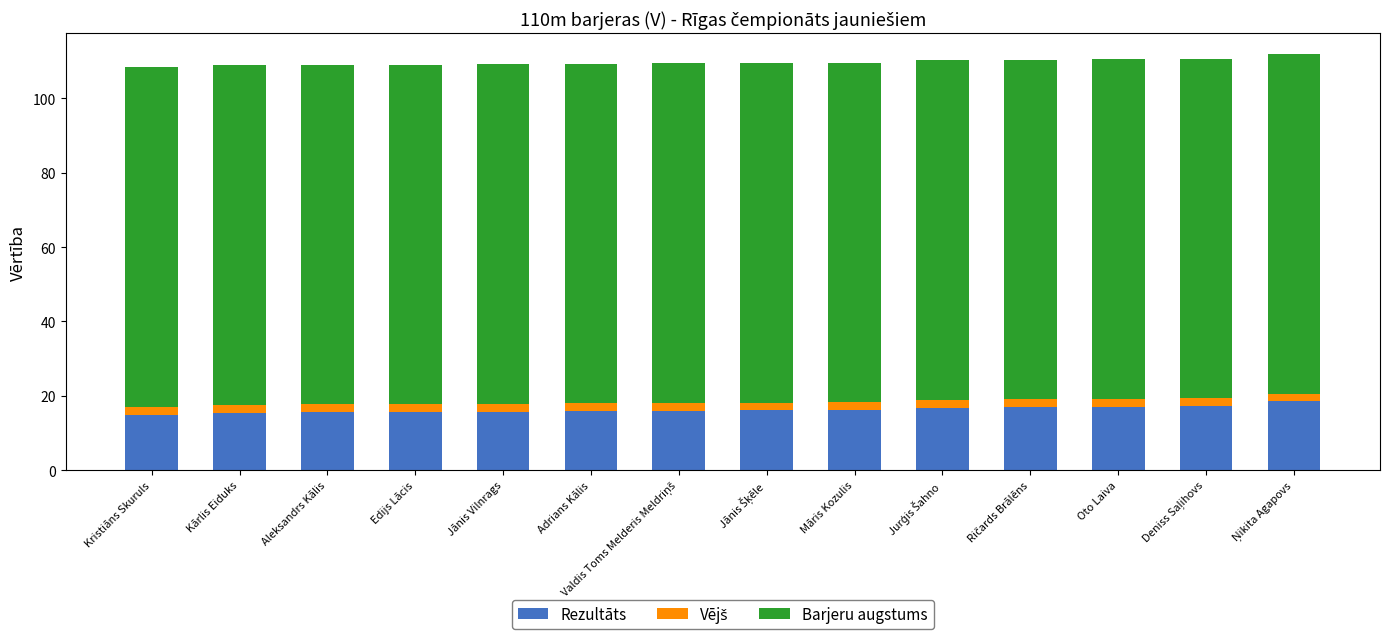

What is the sum of all Rezultāts values?

227.3